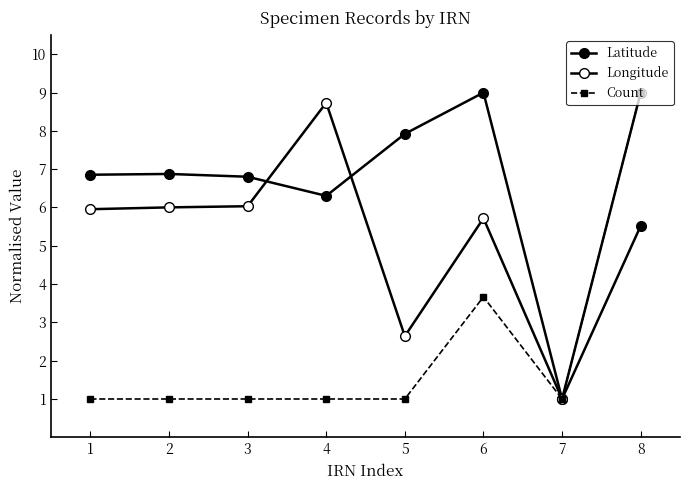

At how many categories does at least one series exceed 6?

7